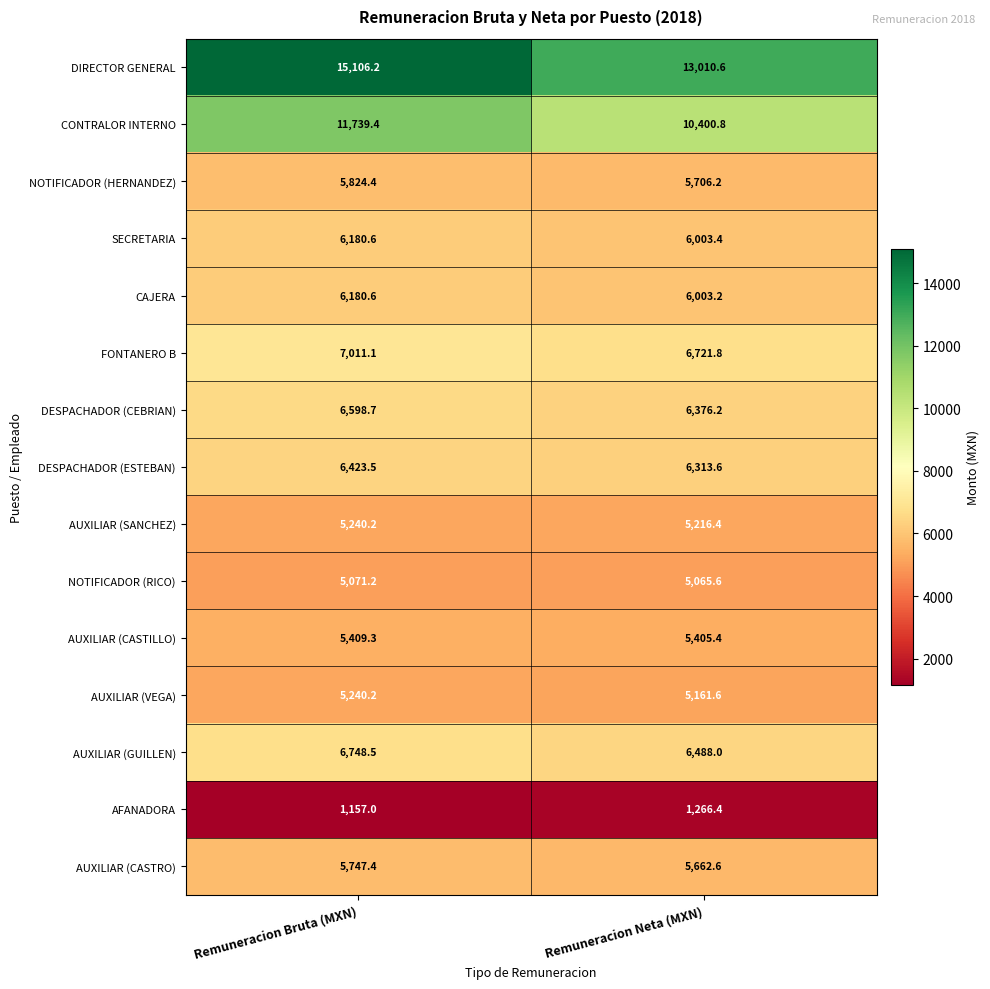

What is the spread (max minus min) of values at Remuneracion Neta (MXN)?

11744.2